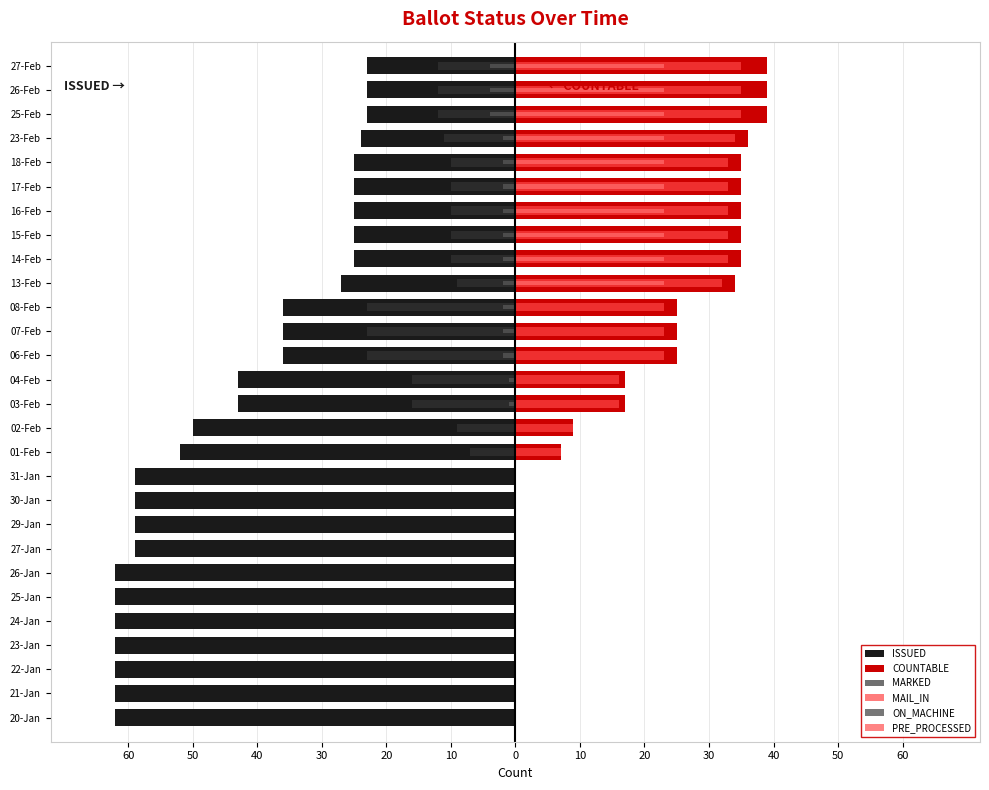

Reading right to left, extract all data points from this chart.

ISSUED: -23	-23	-23	-24	-25	-25	-25	-25	-25	-27	-36	-36	-36	-43	-43	-50	-52	-59	-59	-59	-59	-62	-62	-62	-62	-62	-62	-62
COUNTABLE: 39	39	39	36	35	35	35	35	35	34	25	25	25	17	17	9	7	0	0	0	0	0	0	0	0	0	0	0
MARKED: -12	-12	-12	-11	-10	-10	-10	-10	-10	-9	-23	-23	-23	-16	-16	-9	-7	0	0	0	0	0	0	0	0	0	0	0
MAIL_IN: 35	35	35	34	33	33	33	33	33	32	23	23	23	16	16	9	7	0	0	0	0	0	0	0	0	0	0	0
ON_MACHINE: -4	-4	-4	-2	-2	-2	-2	-2	-2	-2	-2	-2	-2	-1	-1	0	0	0	0	0	0	0	0	0	0	0	0	0
PRE_PROCESSED: 23	23	23	23	23	23	23	23	23	23	0	0	0	0	0	0	0	0	0	0	0	0	0	0	0	0	0	0